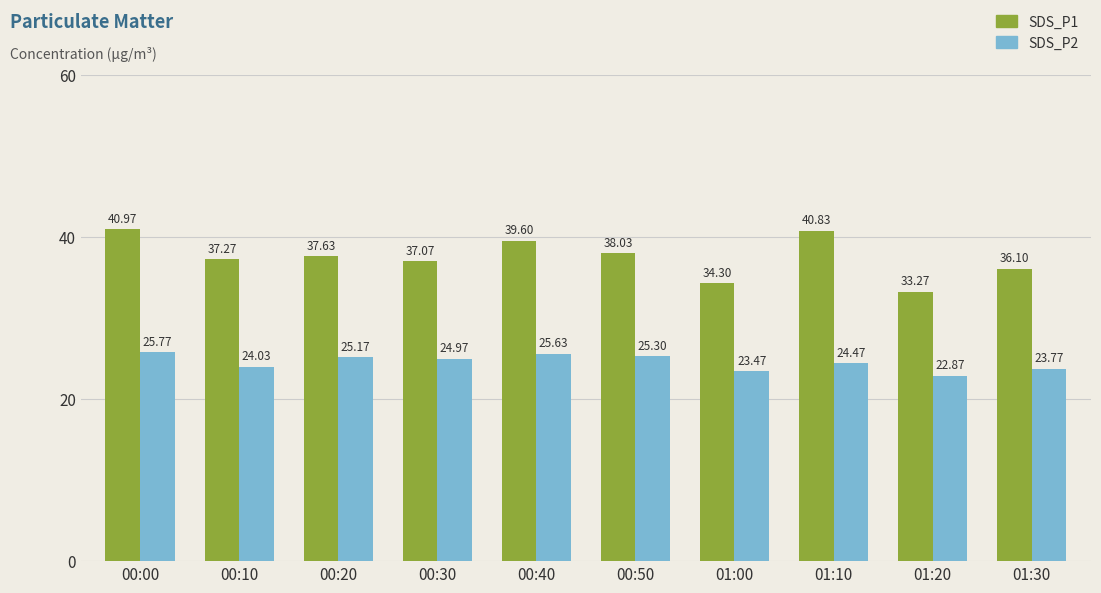

Which series changed the most between 00:40 and 01:00?

SDS_P1